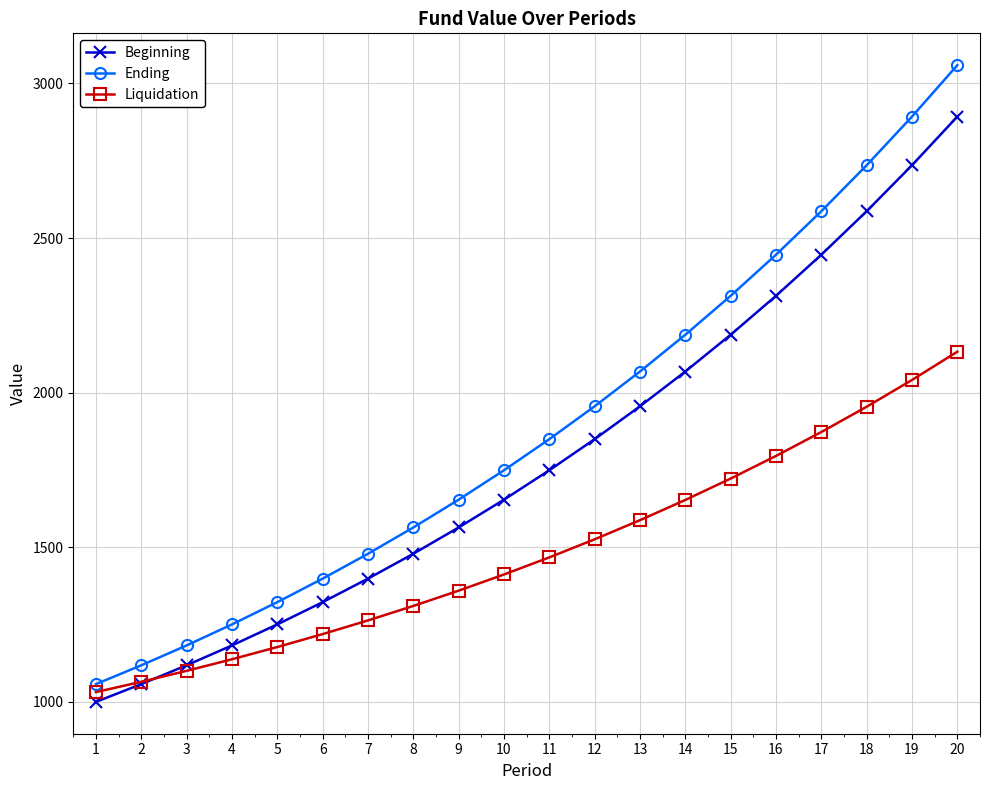

How many values in the Ending series are below 1849?

10